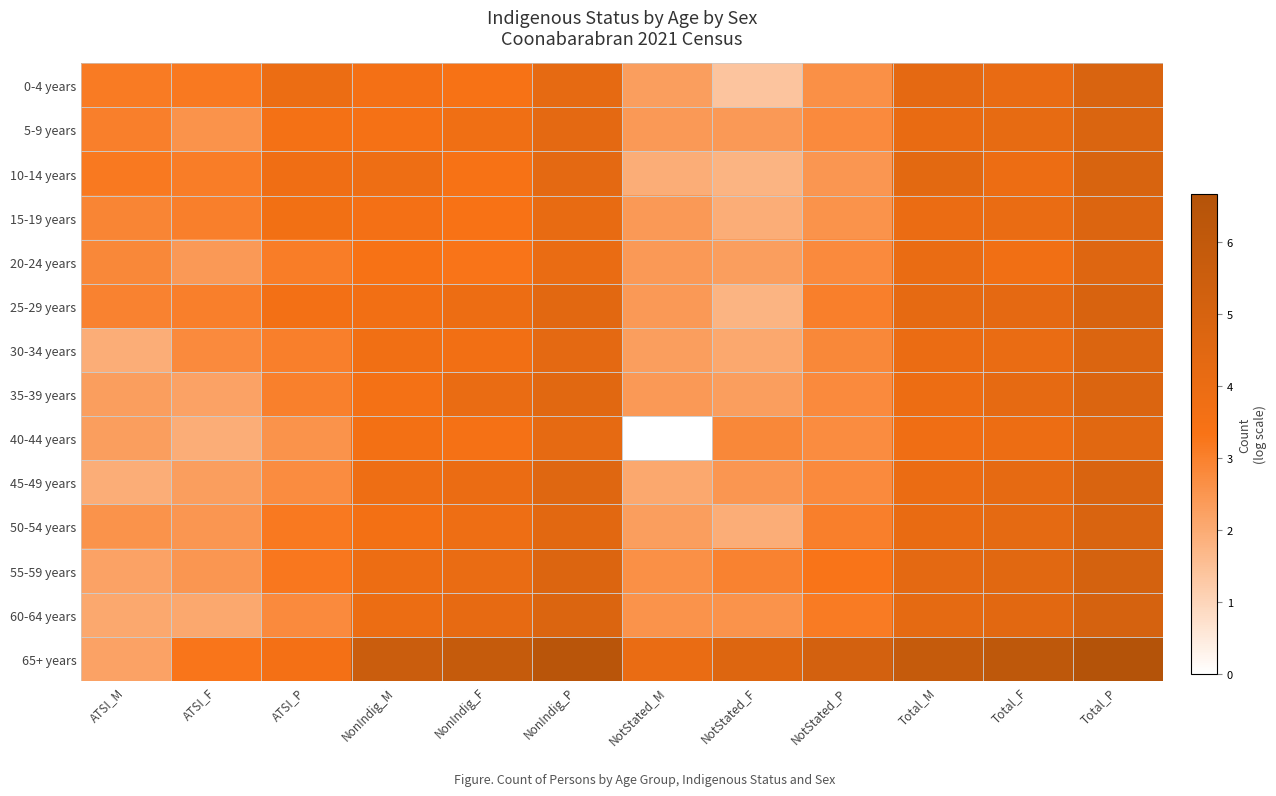

Which series has the largest range (max minus min)?

40-44 years